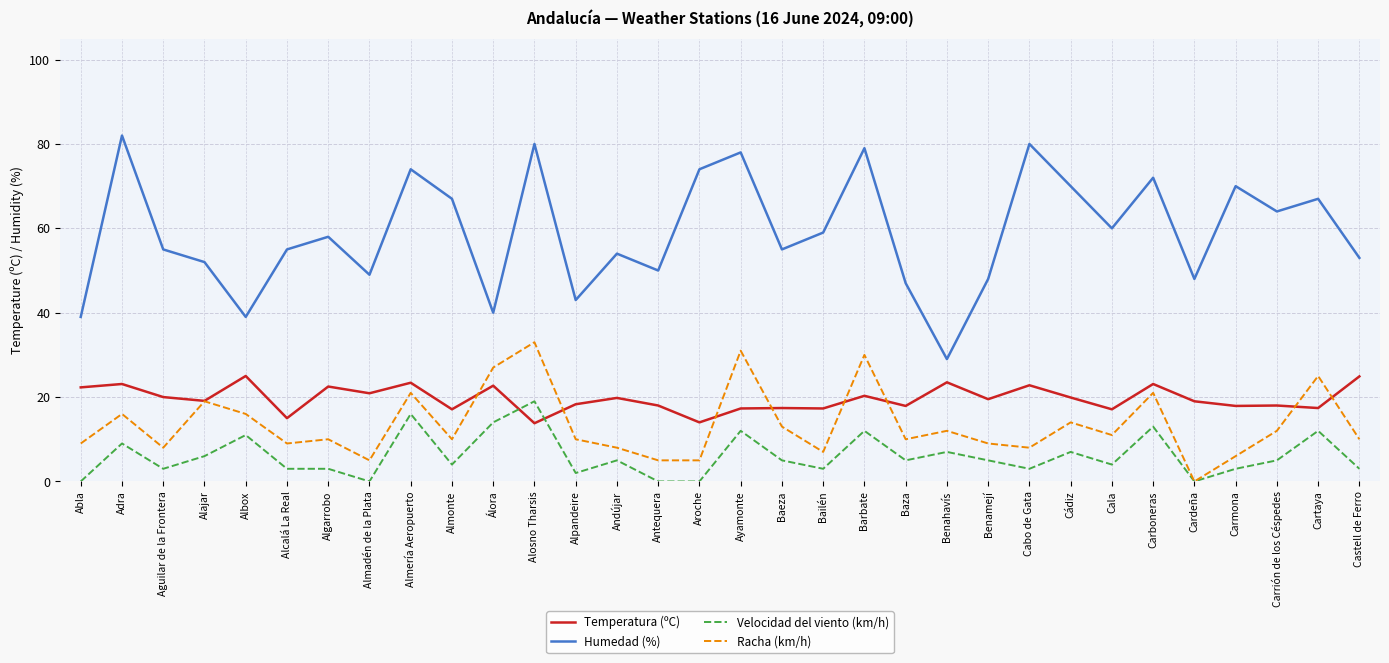

What value does the Temperatura (ºC) series have at Algarrobo?

22.5